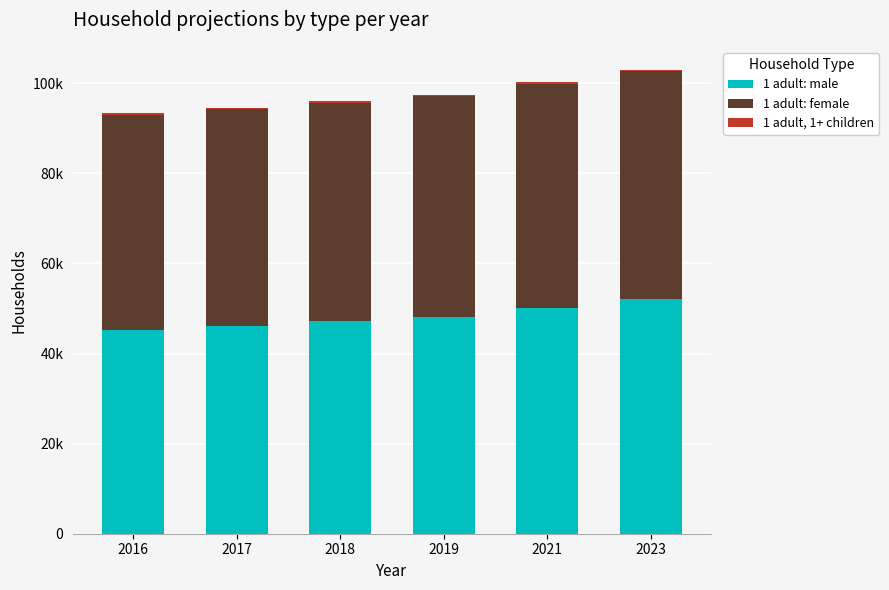

True or false: 1 adult: male has a value of 73611 at 2023.

False